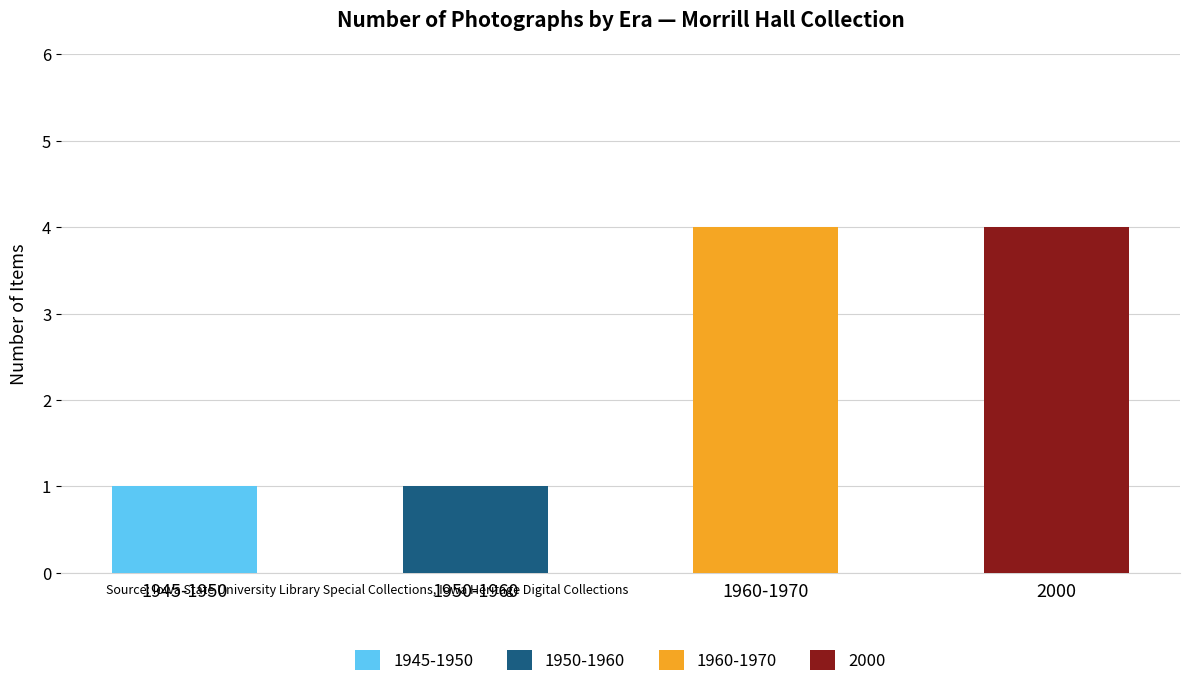

Is it true that 1950-1960 equals 1 at Morrill Hall 1945-1950?

False